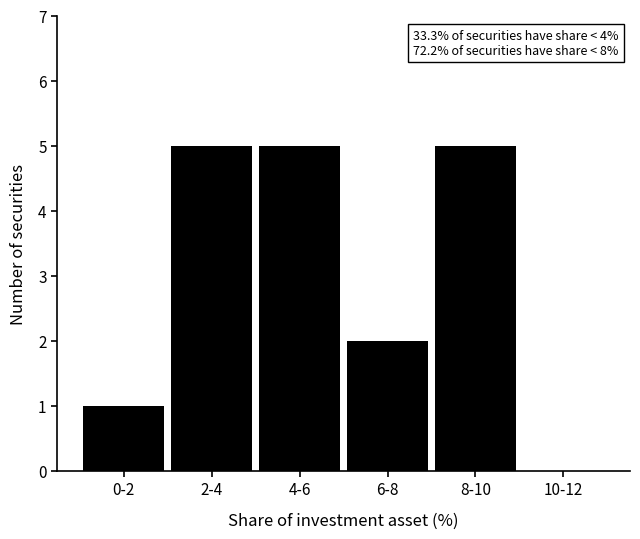

Reading right to left, transcribe all the data shown in this chart.

10-12=0	8-10=5	6-8=2	4-6=5	2-4=5	0-2=1